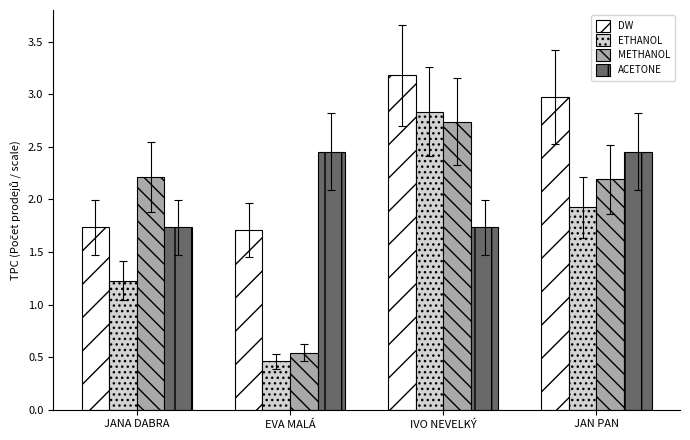

What is the label of the 2nd bar from the left?

EVA MALÁ